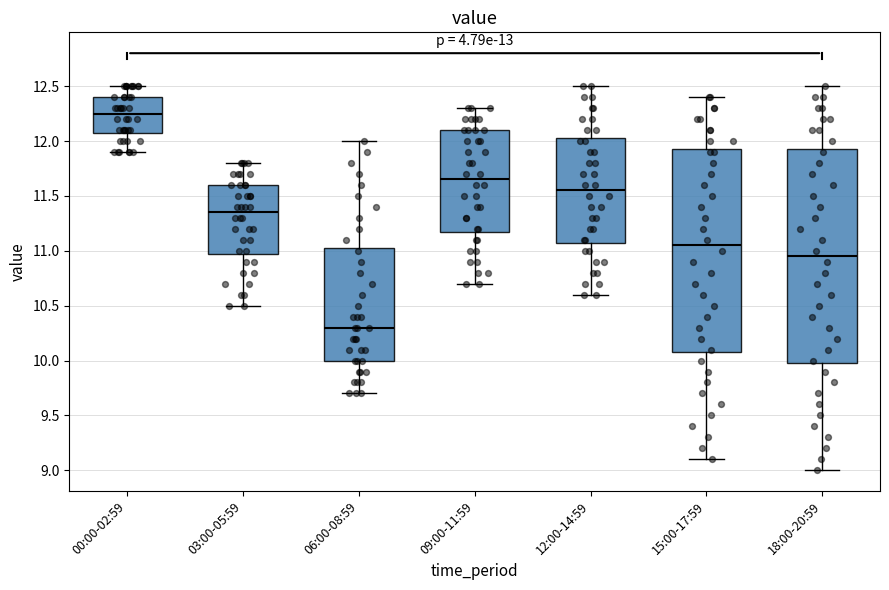

Which box has the highest median line?

00:00-02:59